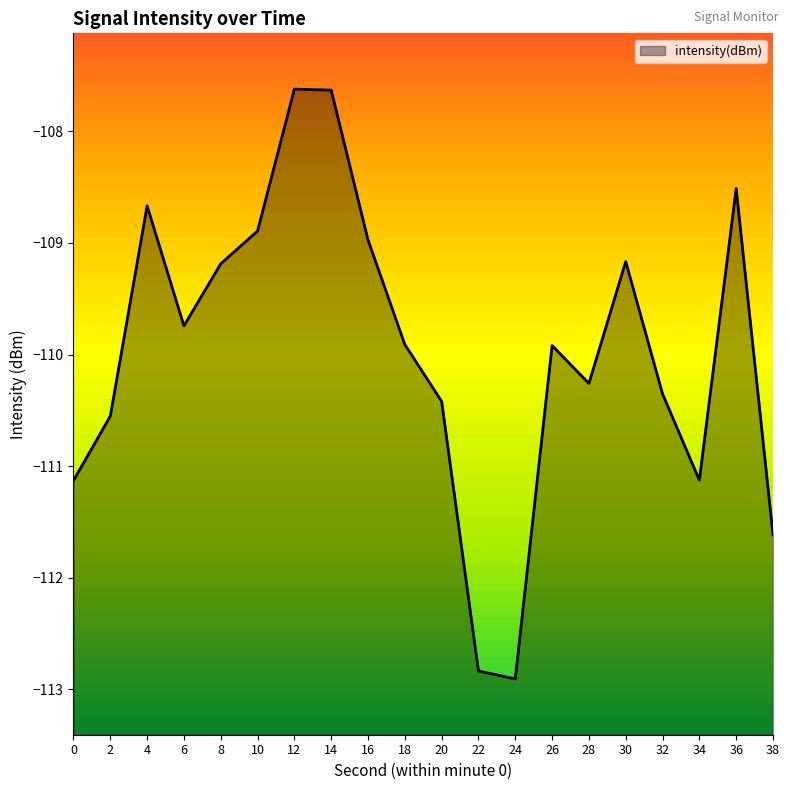

Reading left to right, what are all the values shown in this chart?

0=-111.1	2=-110.6	4=-108.7	6=-109.7	8=-109.2	10=-108.9	12=-107.6	14=-107.6	16=-109.0	18=-109.9	20=-110.4	22=-112.8	24=-112.9	26=-109.9	28=-110.3	30=-109.2	32=-110.4	34=-111.1	36=-108.5	38=-111.6